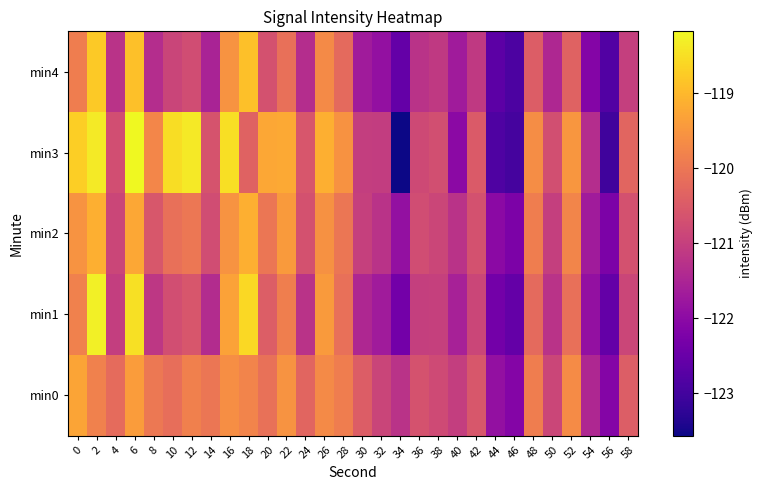

What is the total value across all series at 16?

-596.5